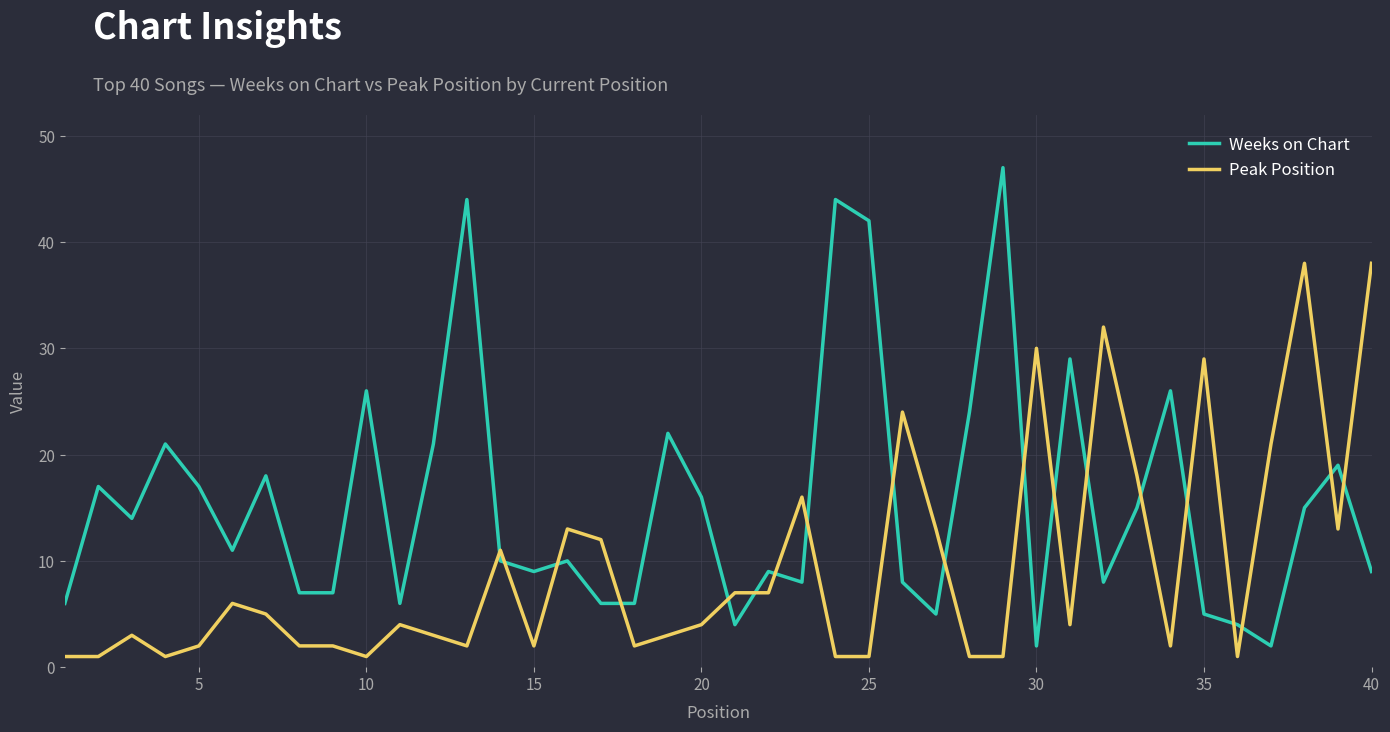

What is the greatest value displayed?

47